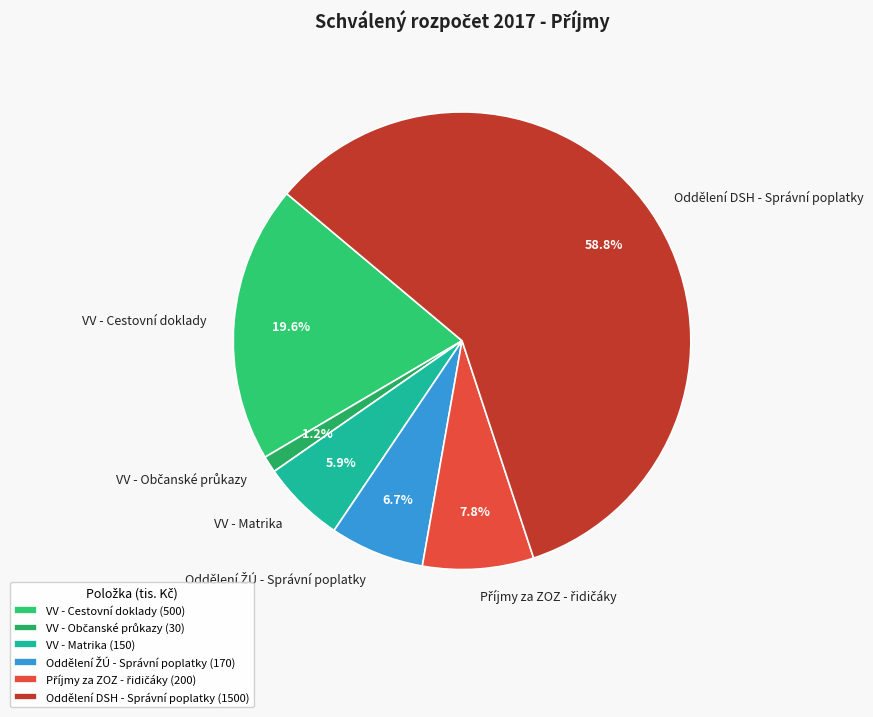

How many segments does this pie chart have?

6